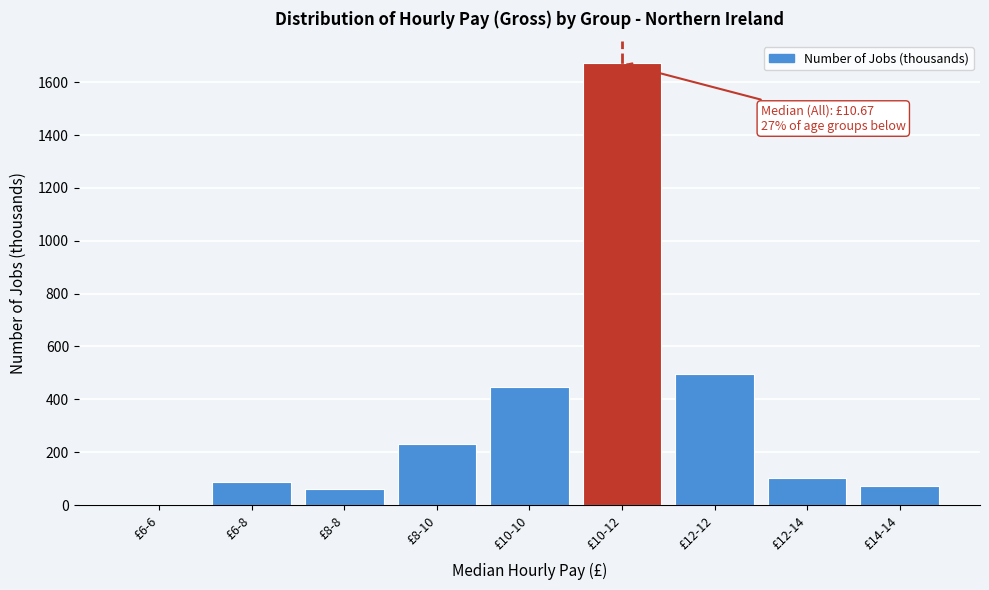

Reading left to right, transcribe all the data shown in this chart.

£6-6=0	£6-8=86	£8-8=60	£8-10=230	£10-10=445	£10-12=1672	£12-12=494	£12-14=102	£14-14=73